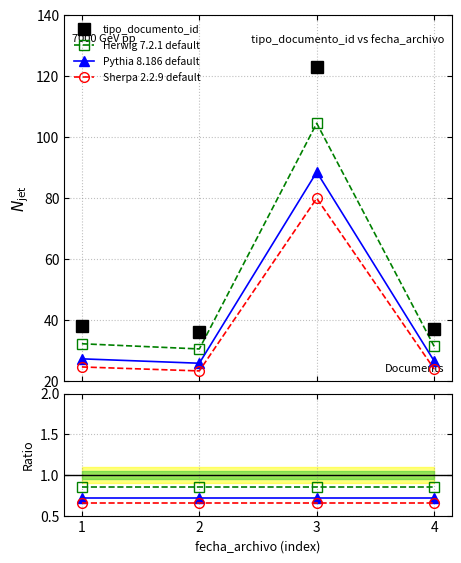

What is the average value of the Pythia 8.186 default series?

42.1